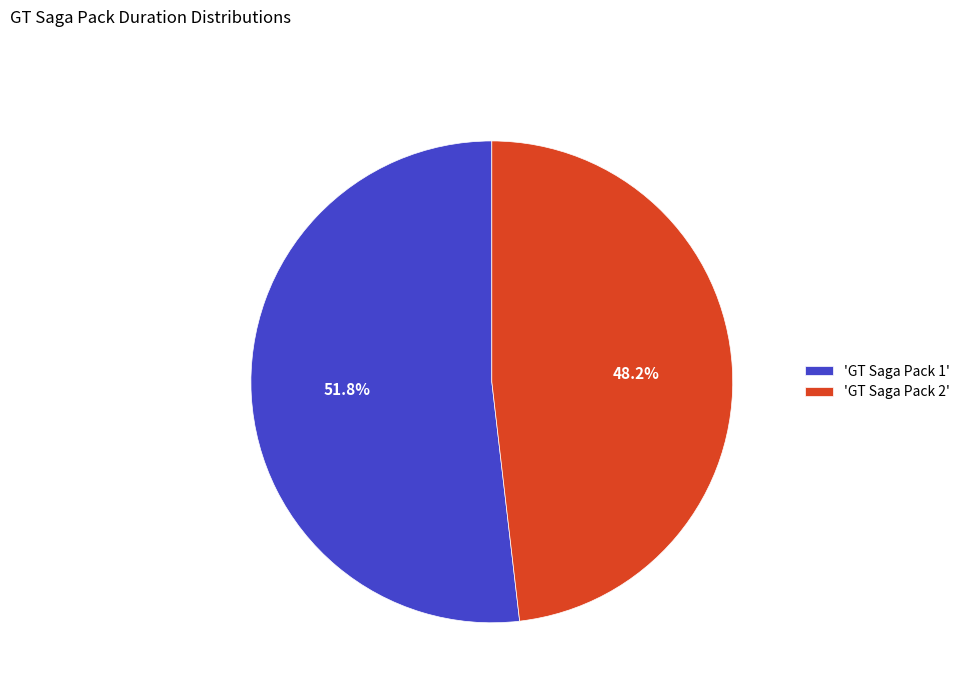

How much of the chart is everything except 'GT Saga Pack 2'?

51.8%